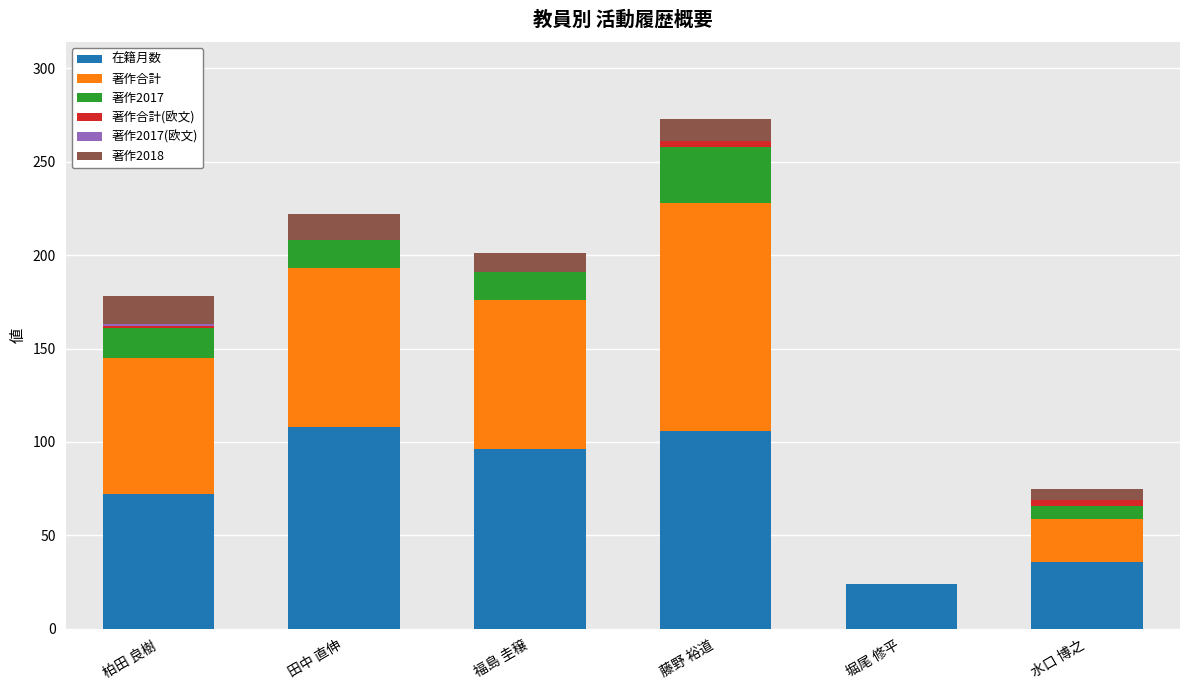

At which category is the sum across all series the highest?

藤野 裕道